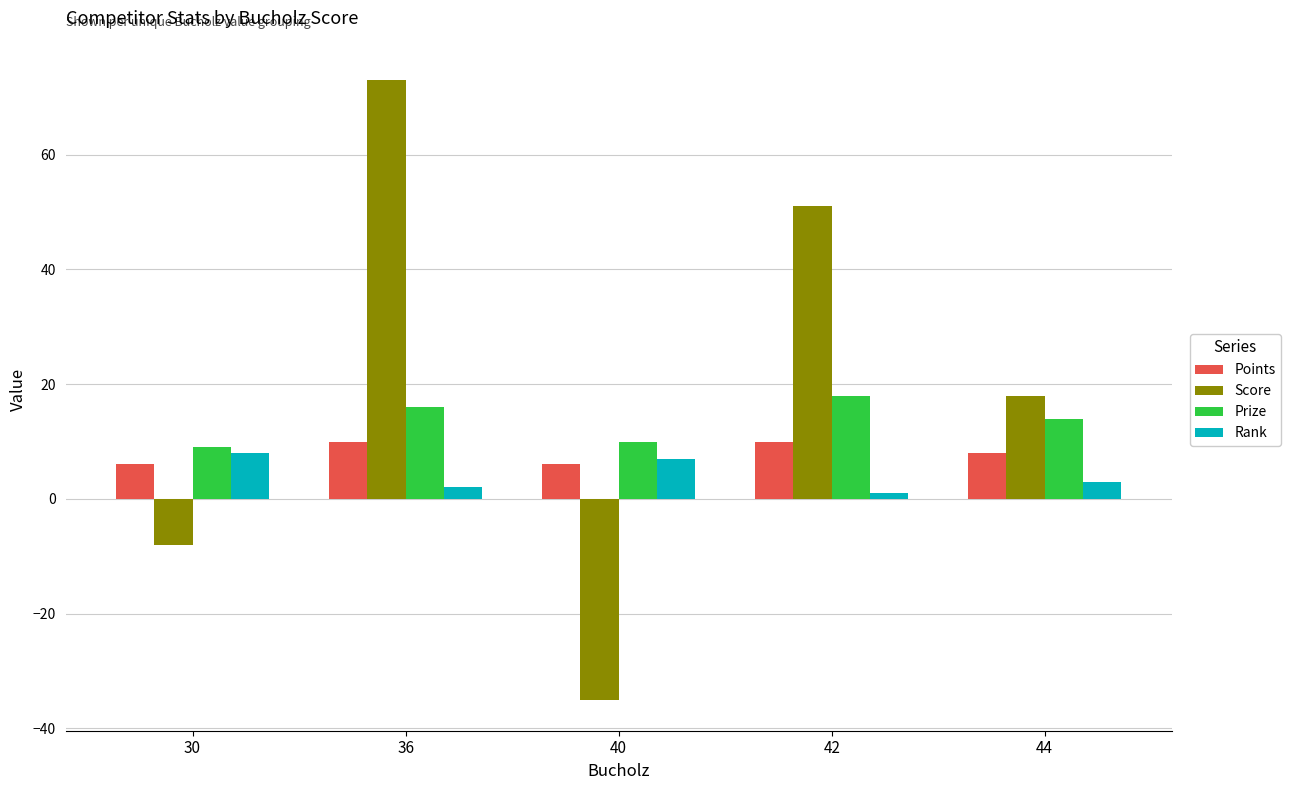

The Prize series shows 10 at 40. True or false?

True